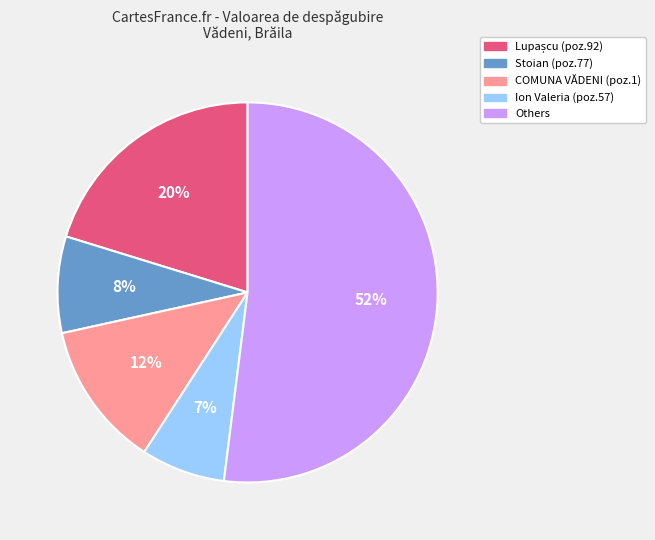

To the nearest percent, what is the average slice percentage?

20%